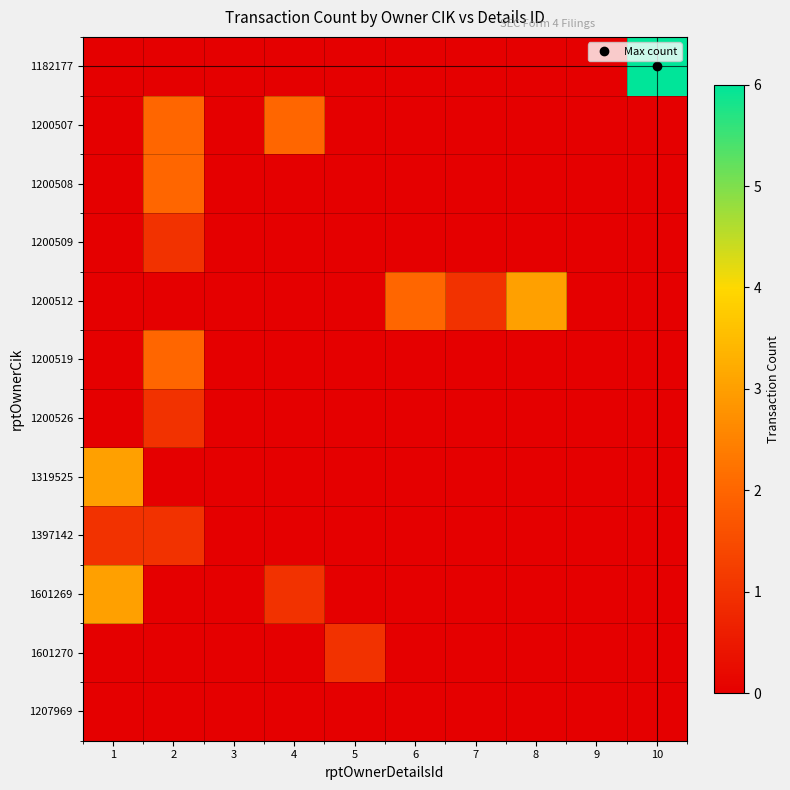

At 5, list the series in order from smallest to largest.

1182177, 1200507, 1200508, 1200509, 1200512, 1200519, 1200526, 1319525, 1397142, 1601269, 1207969, 1601270